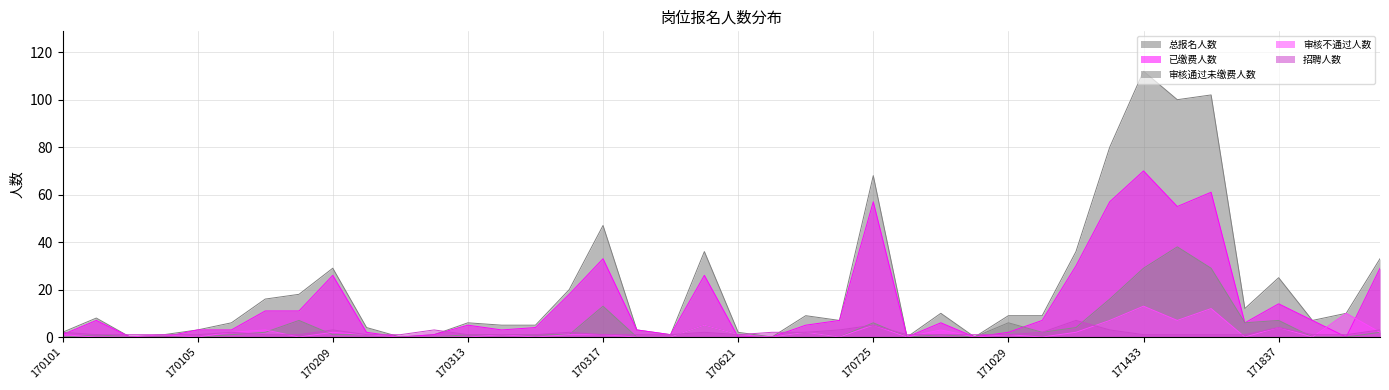

What is the difference between the second highest and second lowest values in the 已缴费人数 series?

61